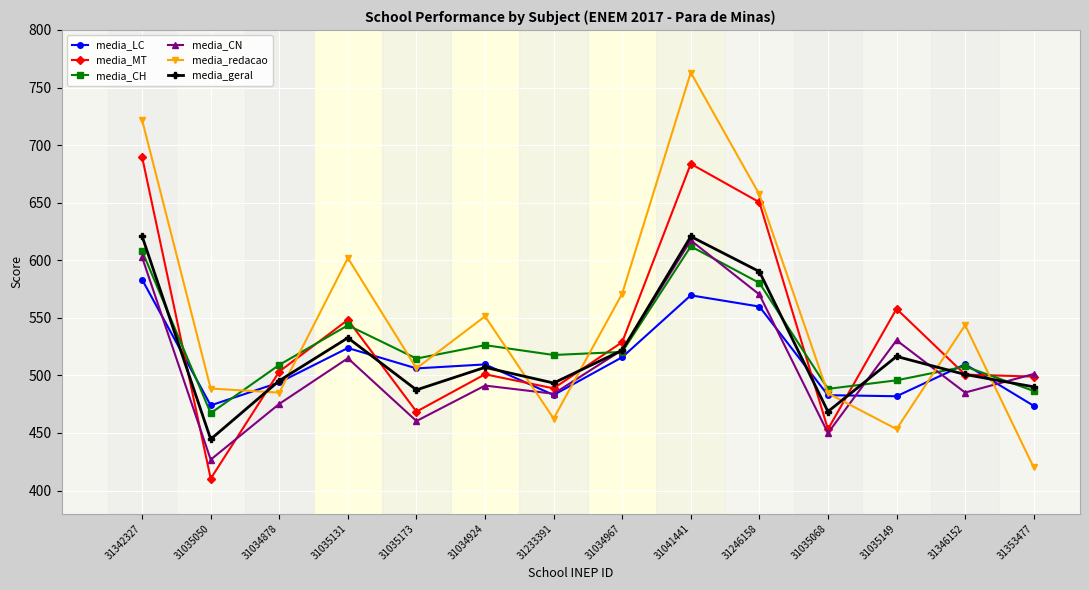

What is the greatest value displayed?

763.0